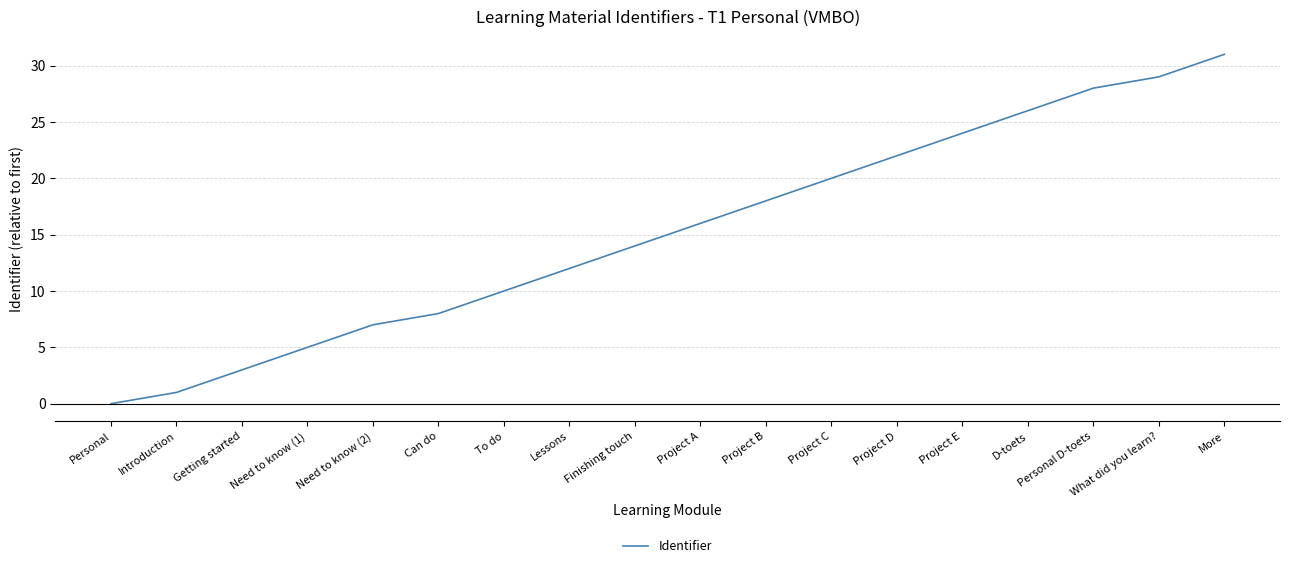

What is the change in value from Project E to Personal D-toets?

+4